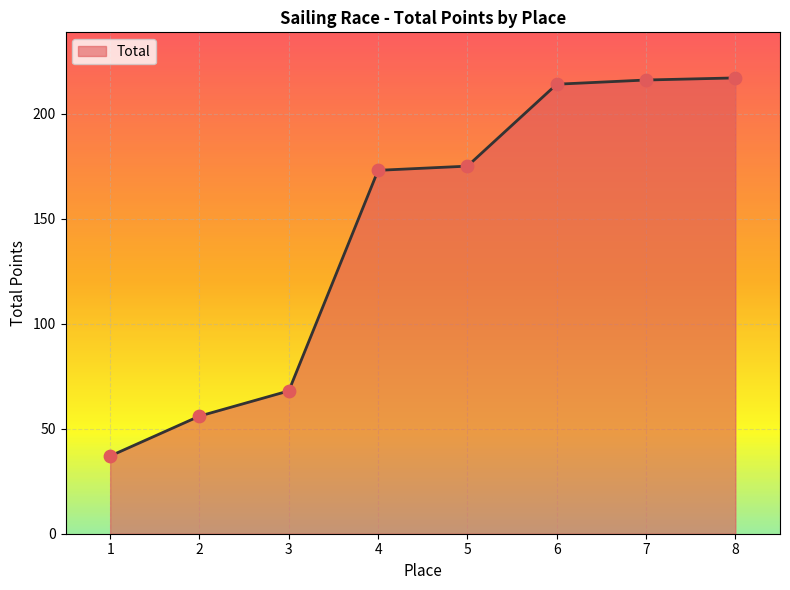

Which has a higher value, 3 or 7?

7